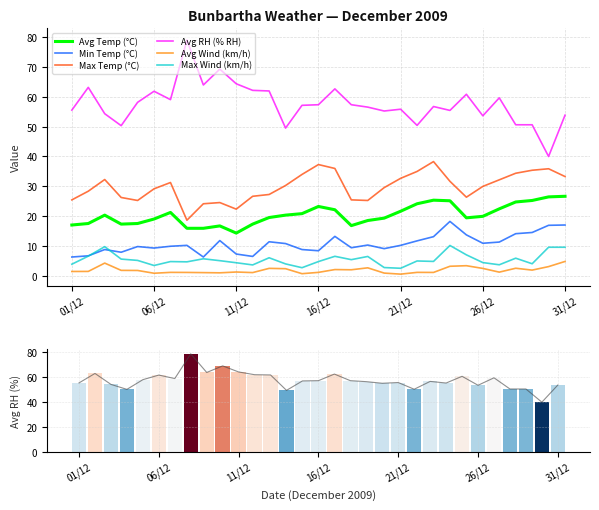

Is the value of Avg Wind (km/h) at 03/12 greater than the value of Max Wind (km/h) at 15/12?

Yes